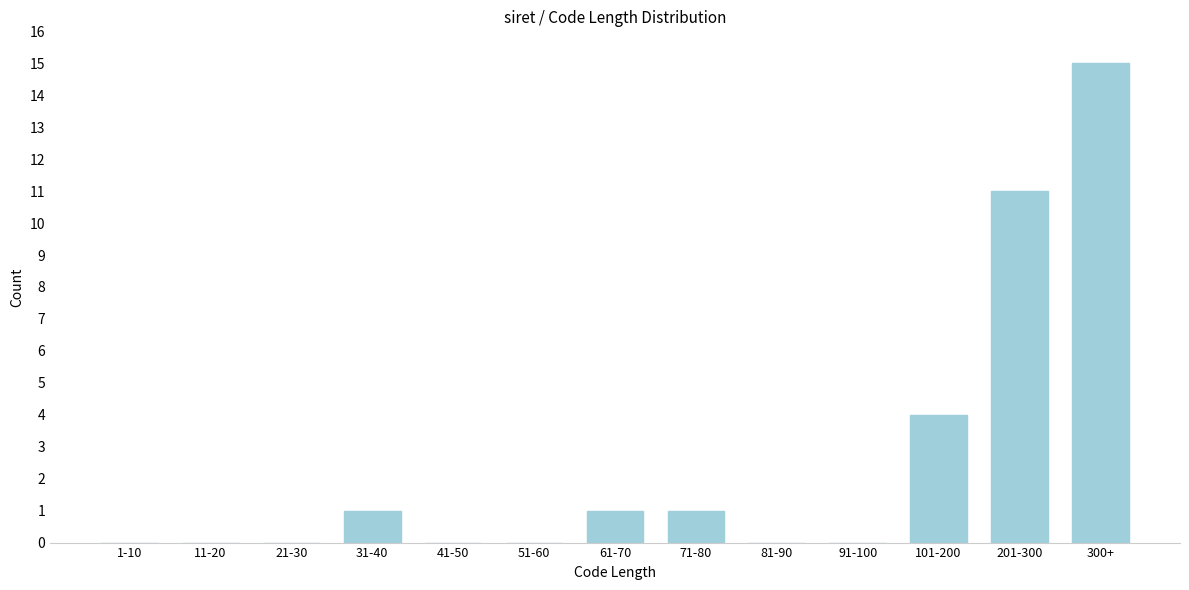

Reading left to right, extract all data points from this chart.

1-10=0	11-20=0	21-30=0	31-40=1	41-50=0	51-60=0	61-70=1	71-80=1	81-90=0	91-100=0	101-200=4	201-300=11	300+=15